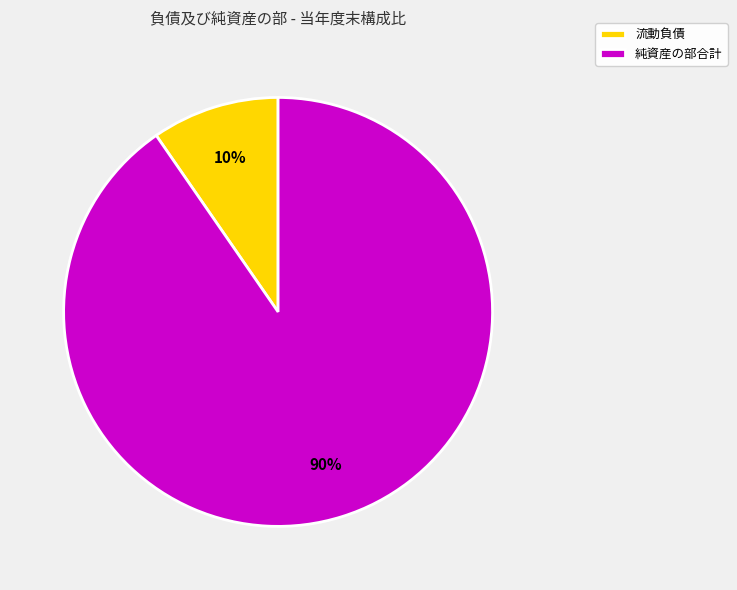

Do 純資産の部合計 and 流動負債 together represent more than half of the pie?

Yes